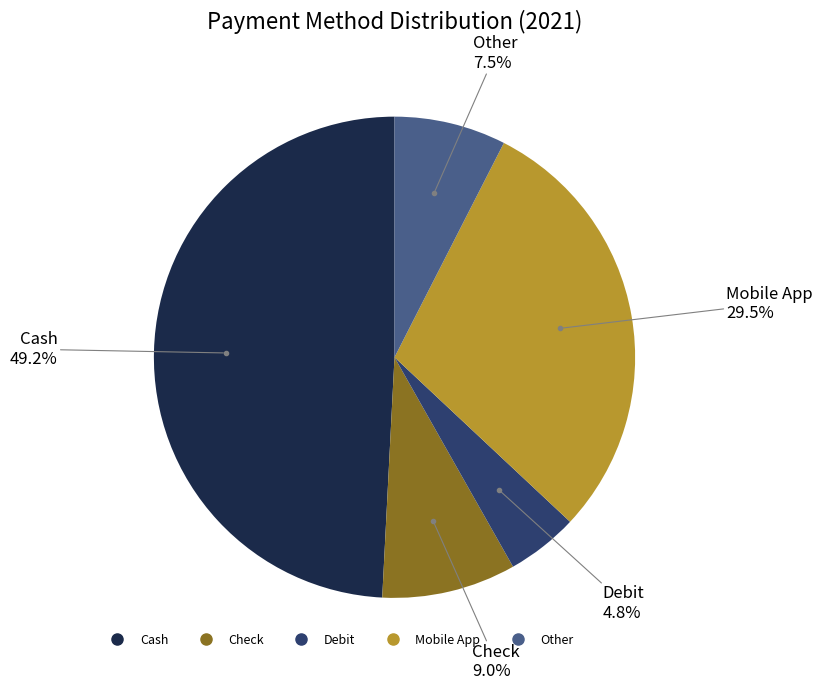

What percentage is the Cash slice, to the nearest percent?

49%